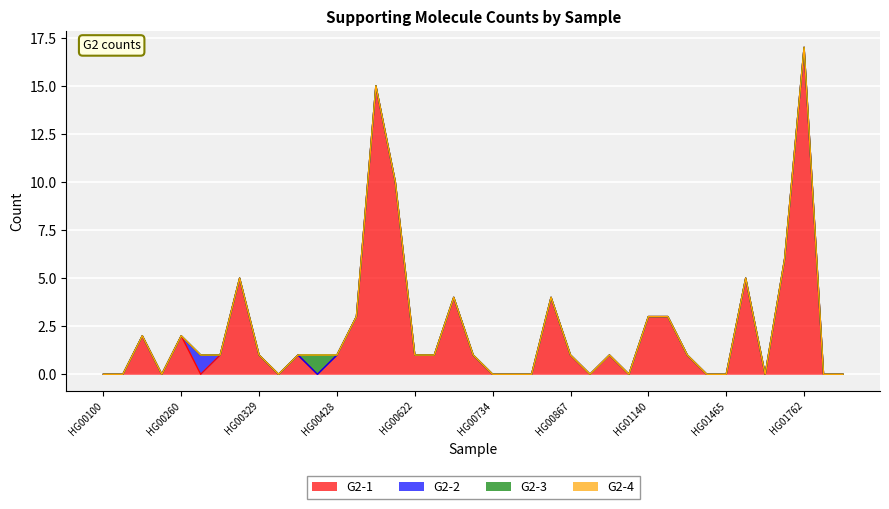

True or false: G2-4 and G2-2 cross at least once.

False